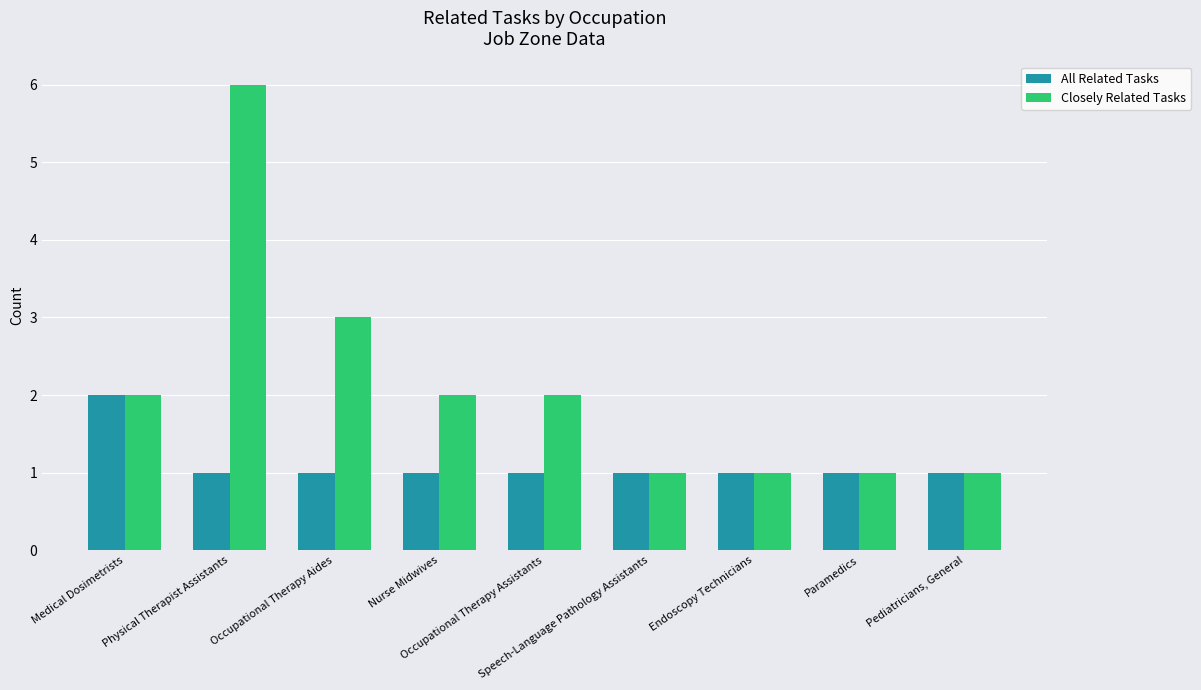

Which label corresponds to the largest value in the chart?

Physical Therapist Assistants